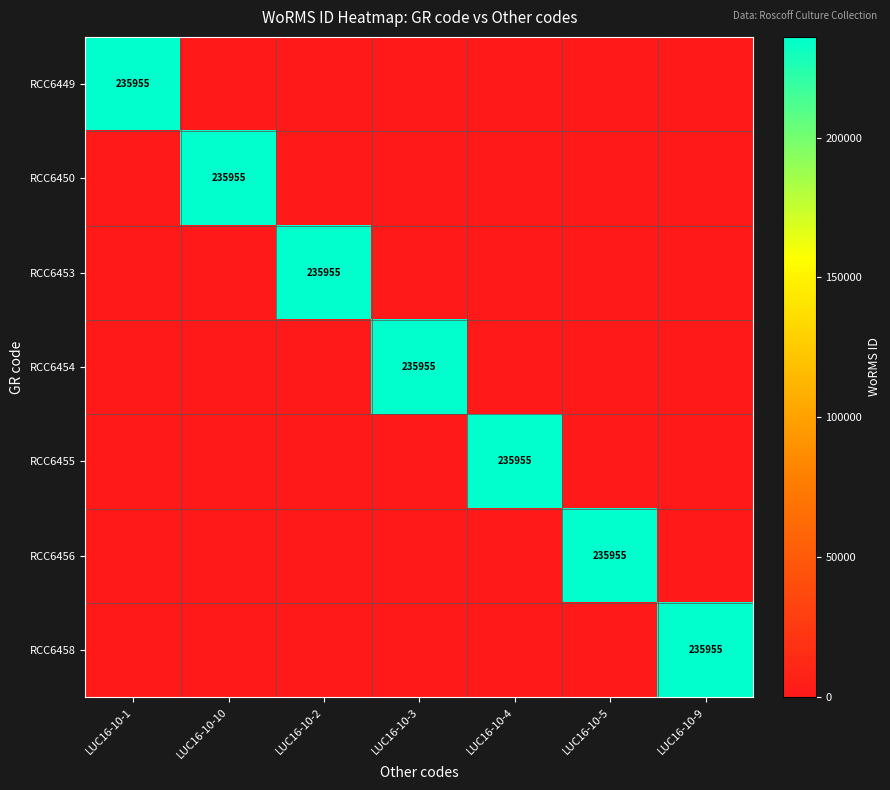

Is it true that RCC6458 equals 235955 at LUC16-10-9?

True